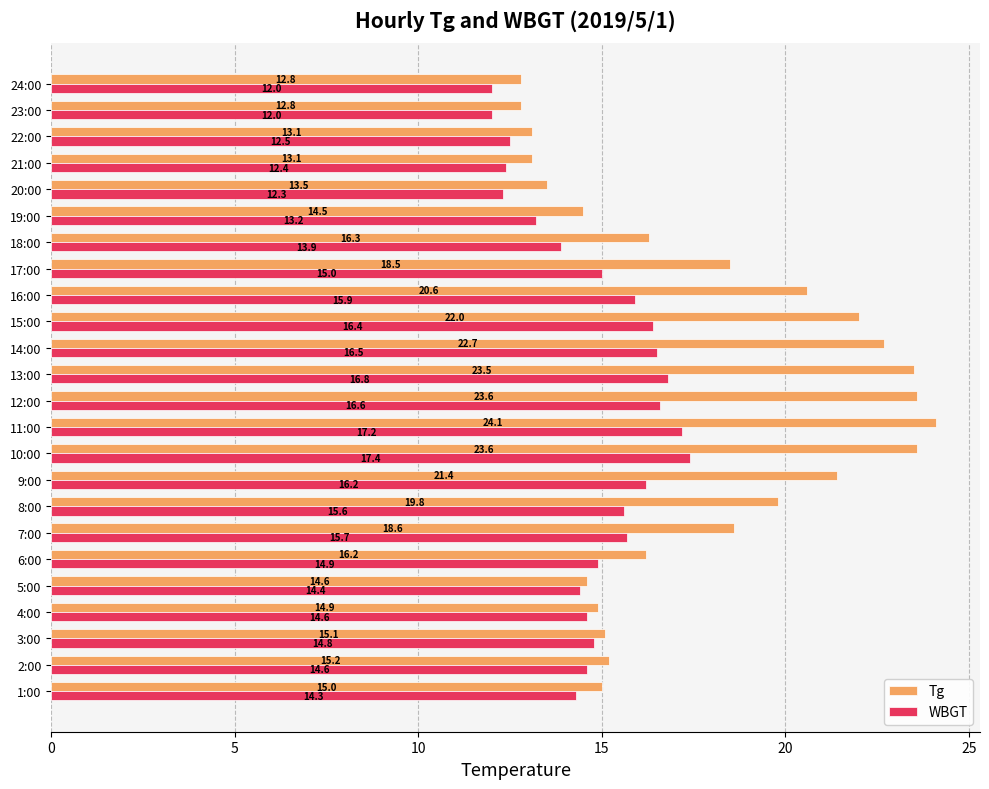

What is the difference between the maximum and minimum values in the WBGT series?

5.4